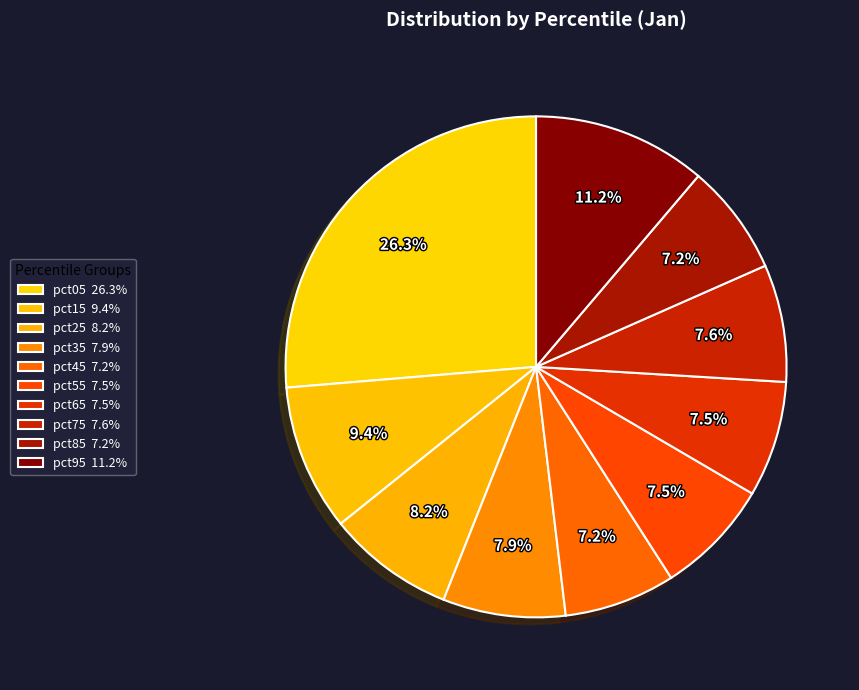

What is the largest slice in the pie chart?

pct05